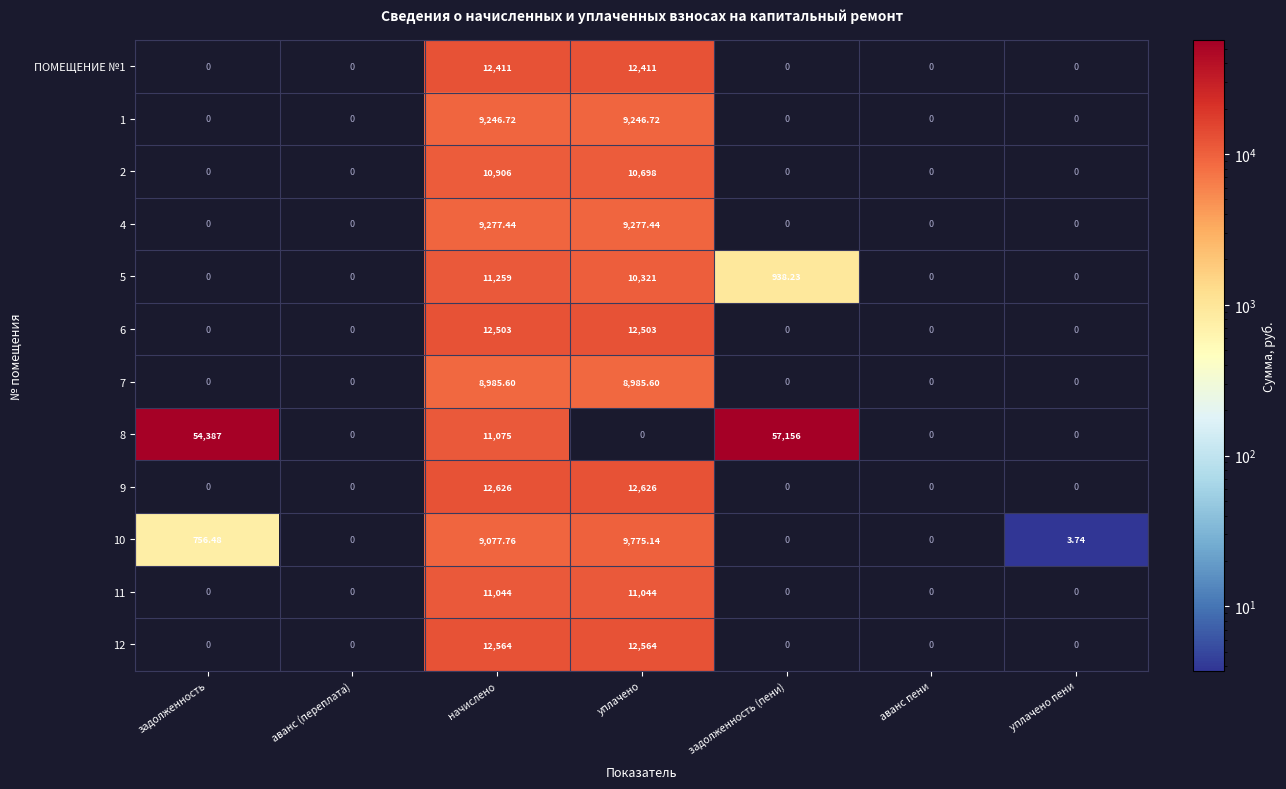

Is the value of 9 at уплачено пени greater than the value of 10 at задолженность?

No